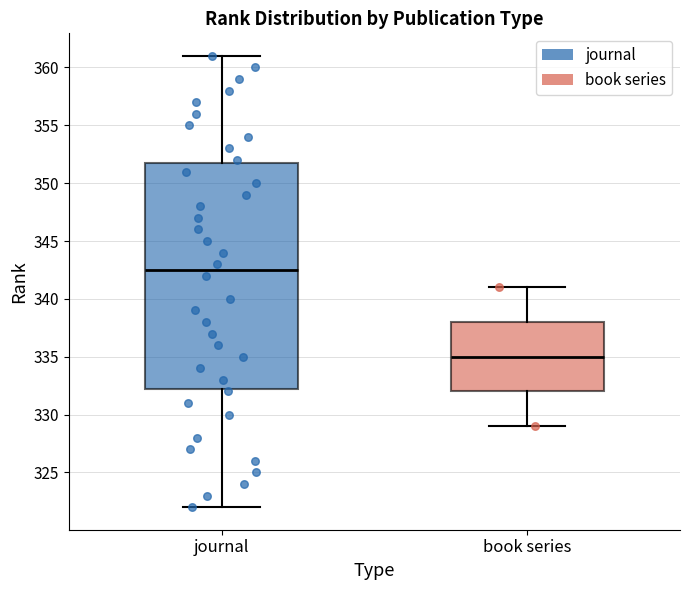

Which box is the tallest, from its lower edge to its upper edge?

journal